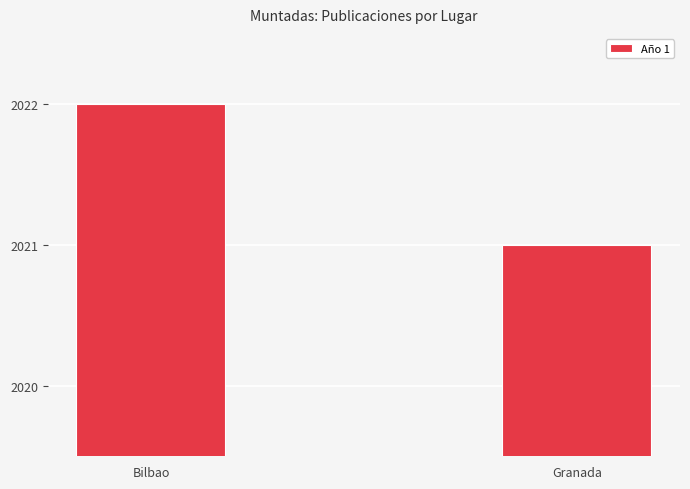

How many values are between 2021 and 2022?

2